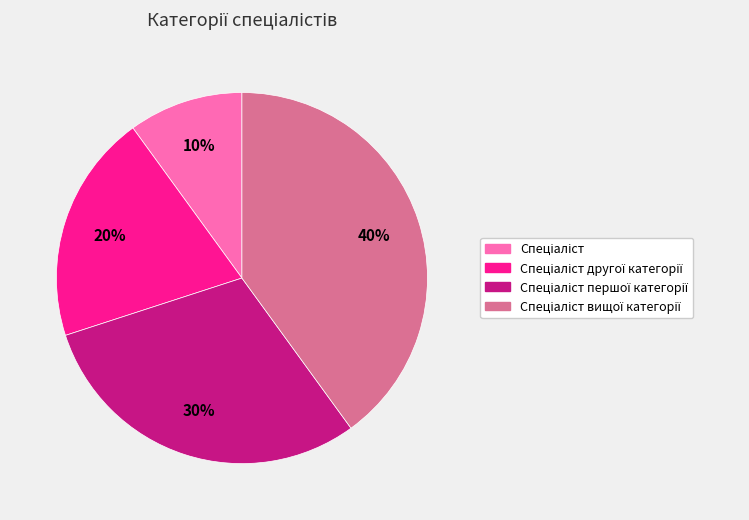

To the nearest percent, what is the average slice percentage?

25%